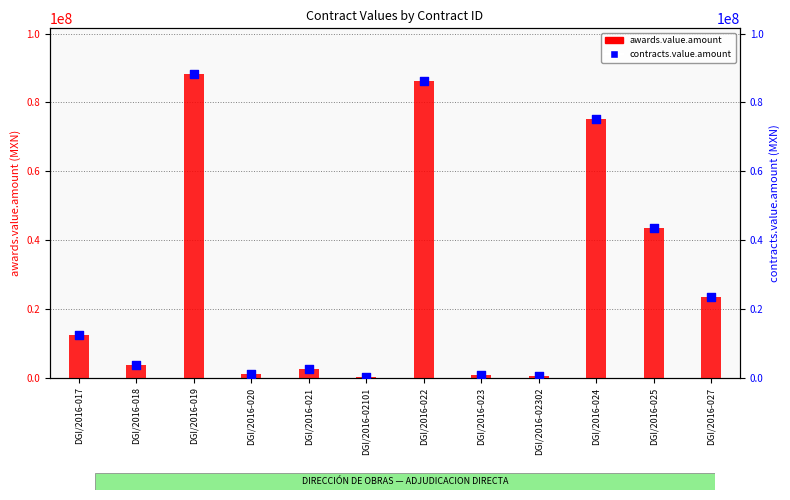

What are all the series names shown in the legend?

awards.value.amount, contracts.value.amount